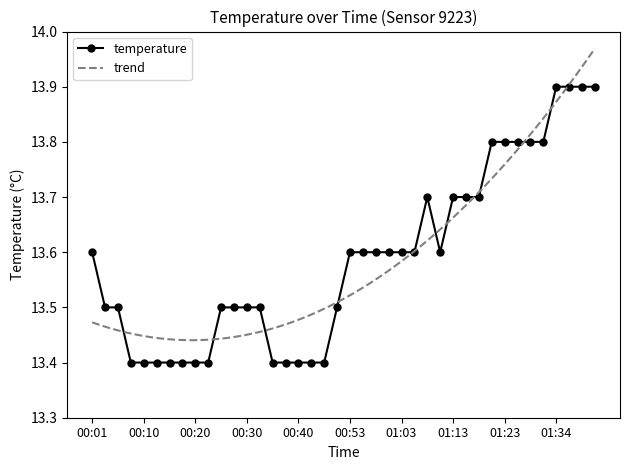

What is the maximum value shown in the chart?

13.9